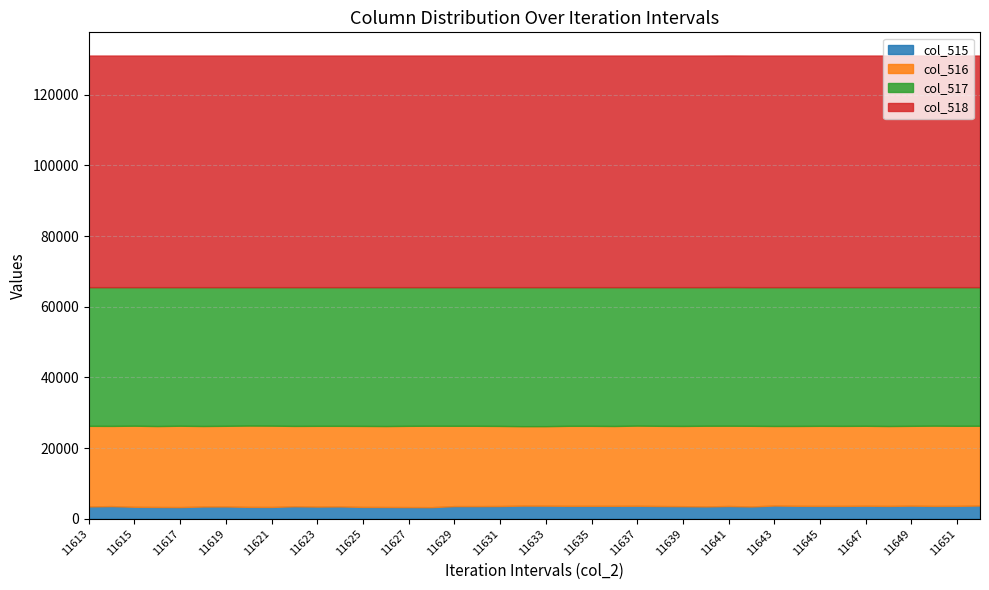

Count the number of data series in this chart.

4